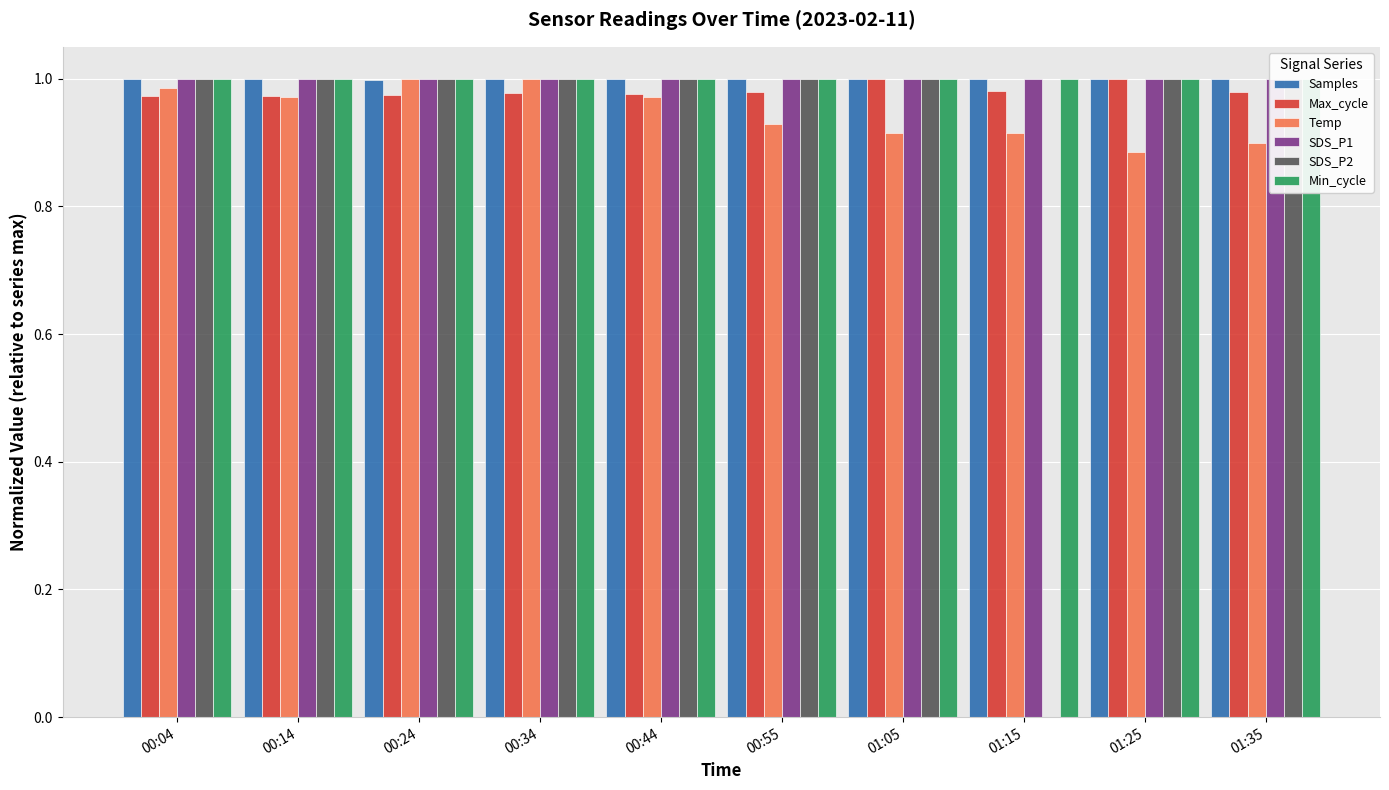

What is the total value across all series at 01:25?

5.9